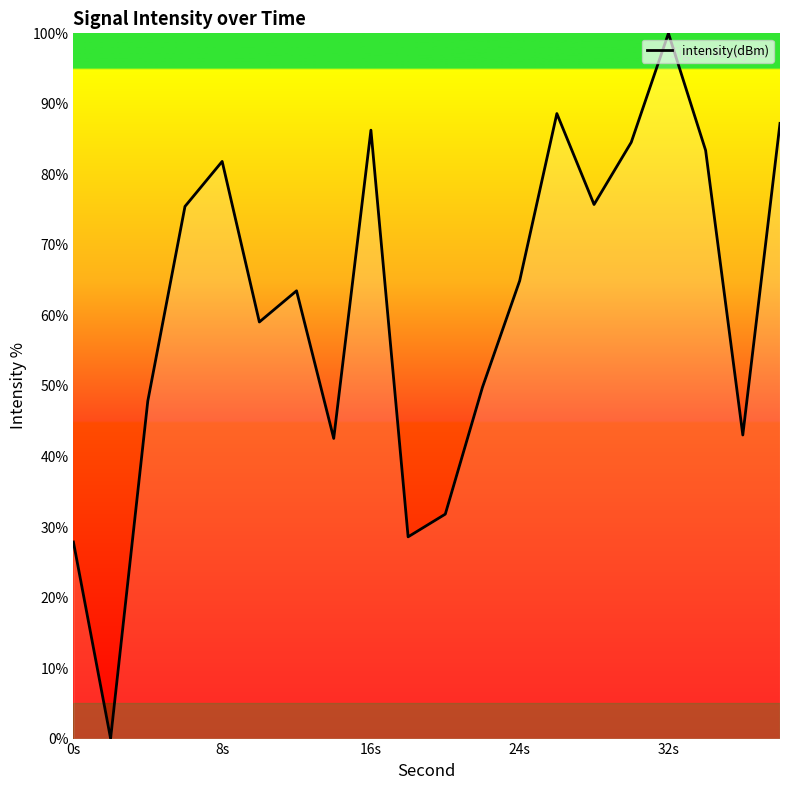

What is the difference between the maximum and minimum values?

100.0